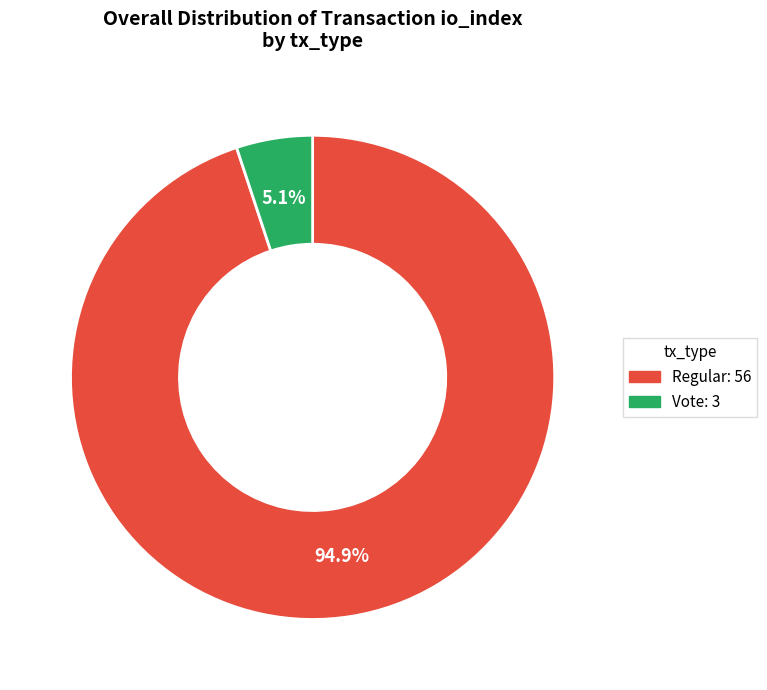

Does any single category account for the majority?

Yes